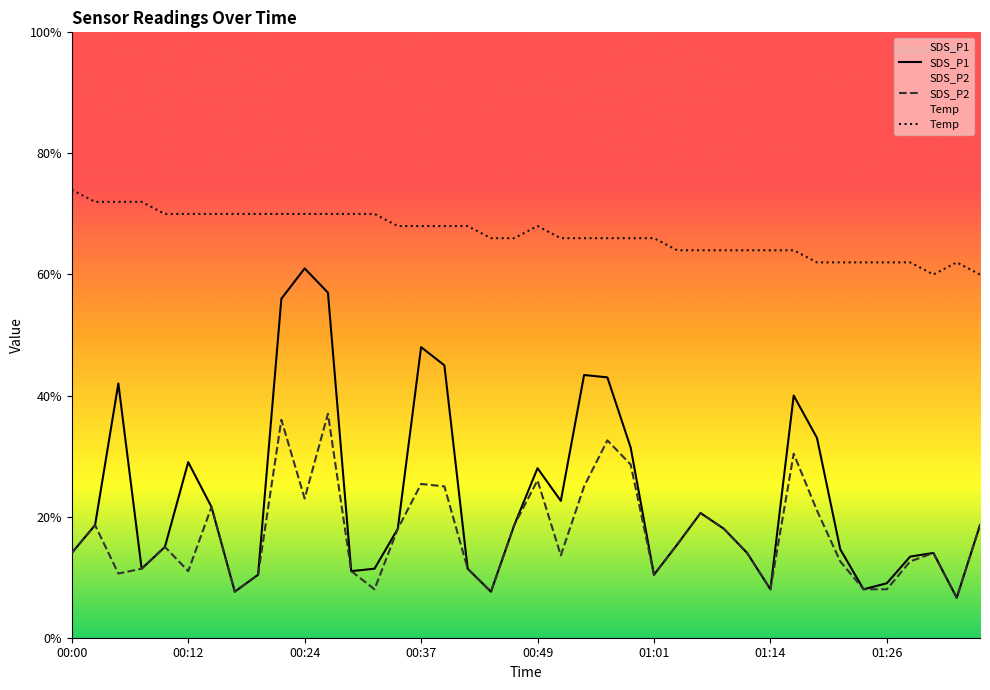

How many interior local peaks does the SDS_P1 series have?

9